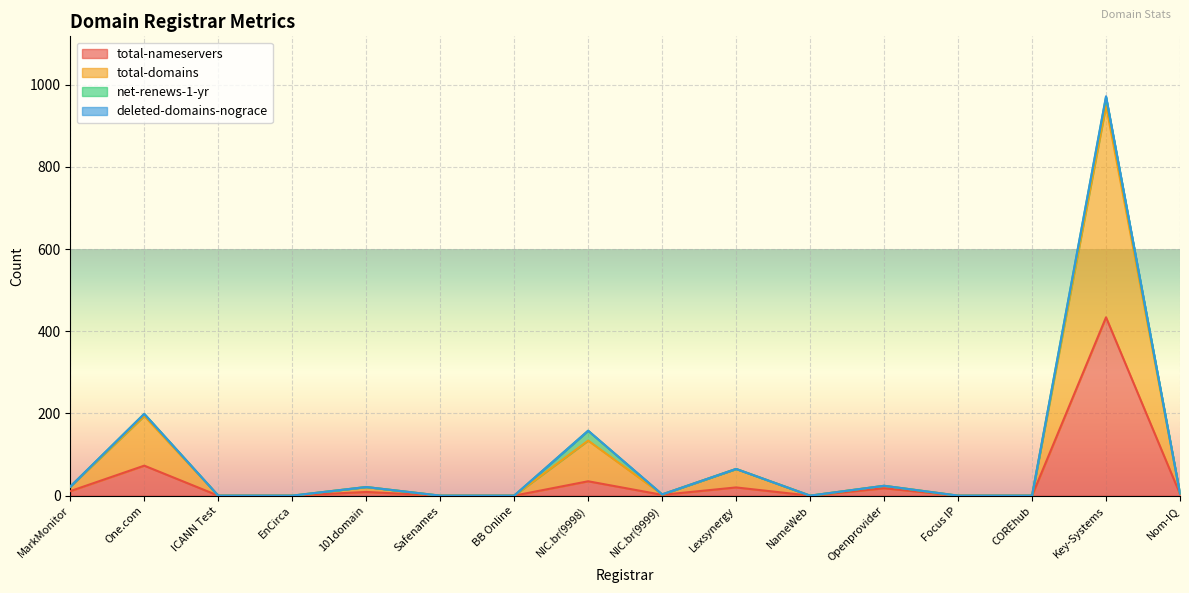

What is the sum of all total-nameservers values?

606